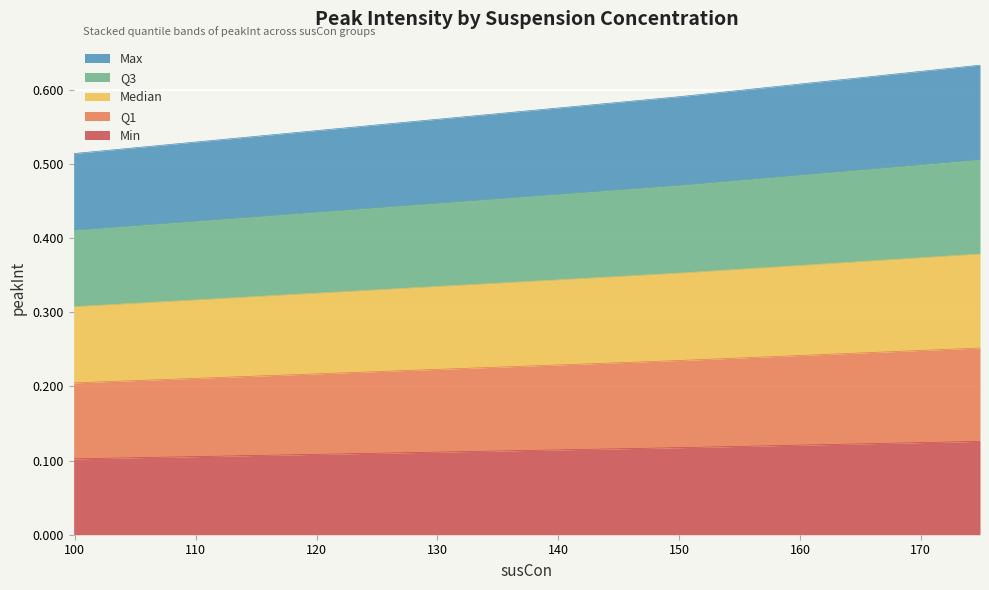

Does the chart display data point markers on the line(s)?

No